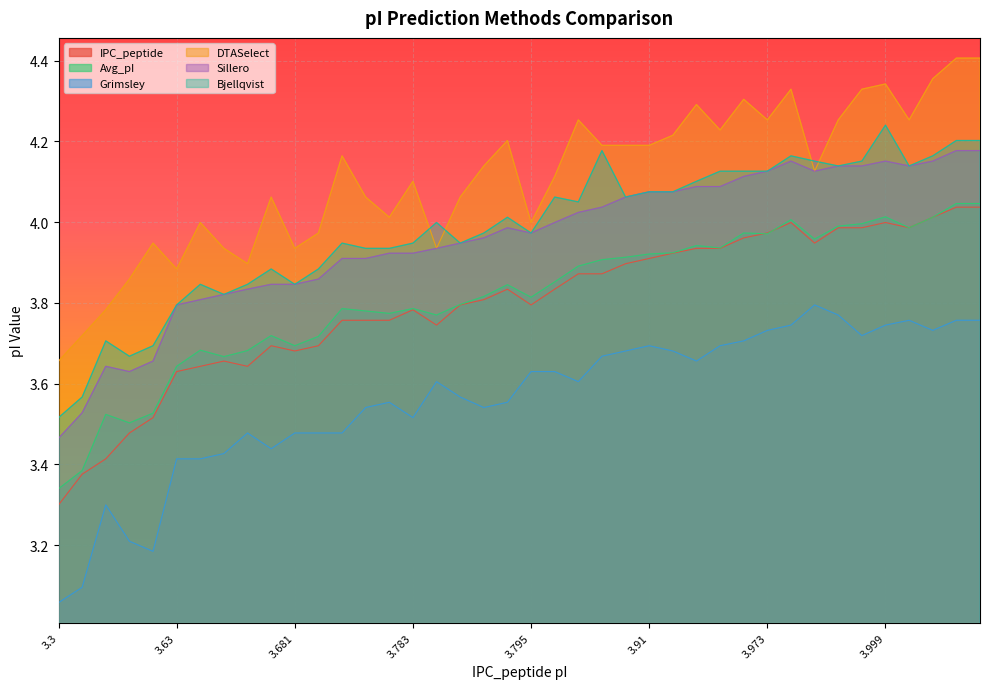

Does the chart display data point markers on the line(s)?

No